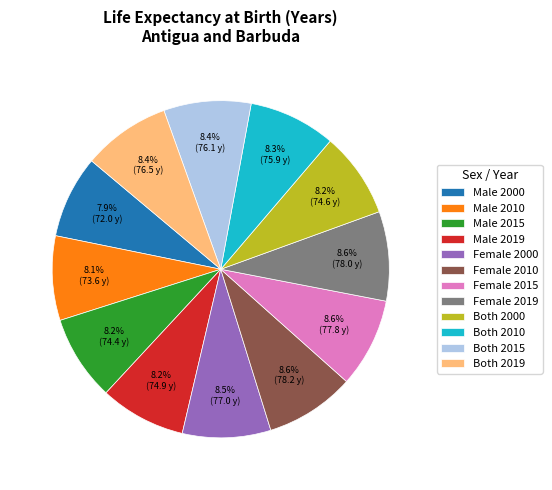

The Both 2000 slice represents 1% of the pie. True or false?

False